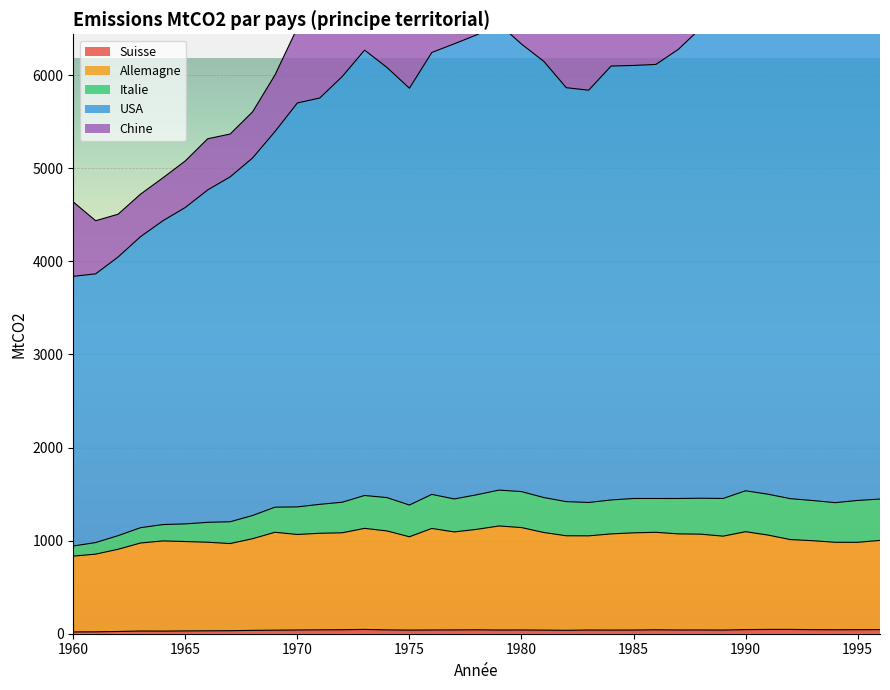

At which category is the sum across all series the highest?

1996